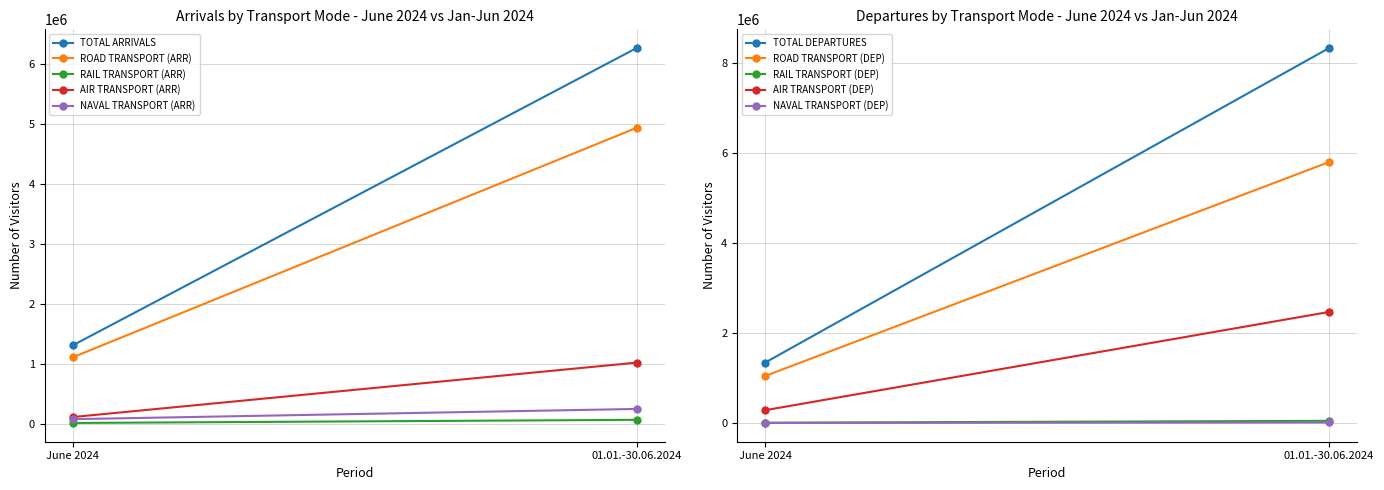

Count the number of categories in the chart.

2